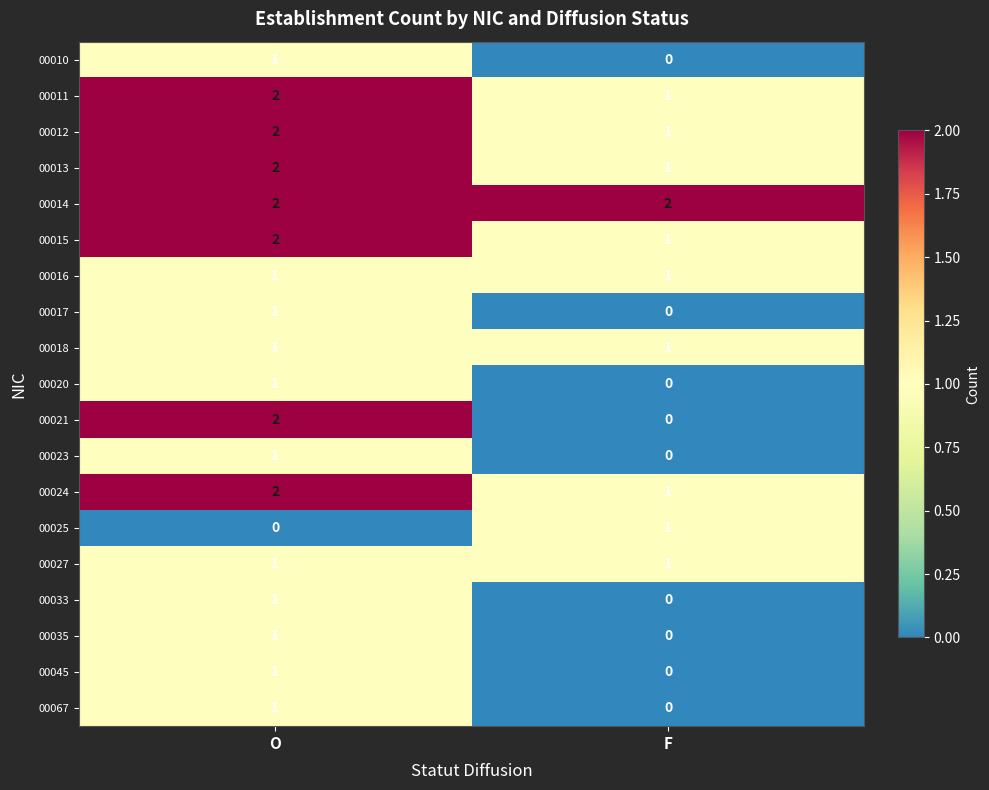

Which category has the lowest value in the 00024 series?

F